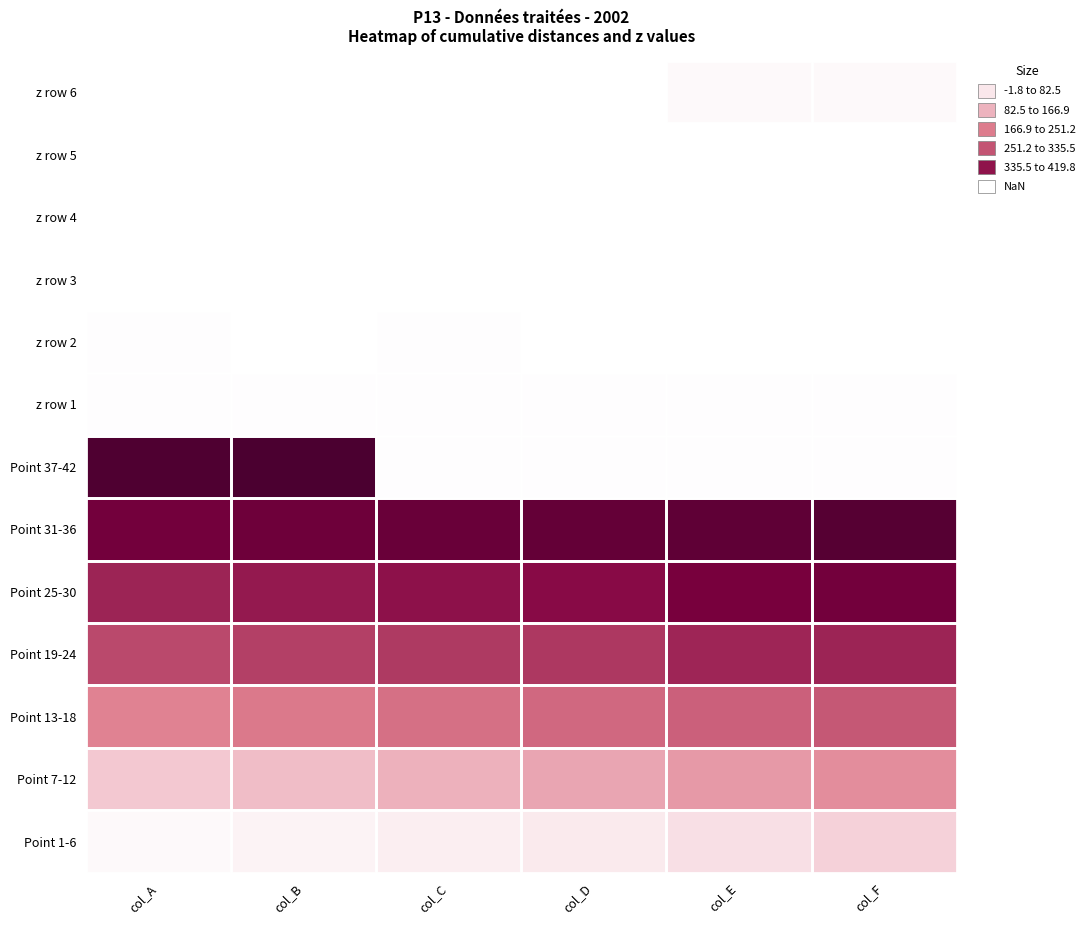

At col_C, list the series in order from smallest to largest.

z row 6, z row 5, z row 4, z row 3, z row 2, z row 1, Point 37-42, Point 1-6, Point 7-12, Point 13-18, Point 19-24, Point 25-30, Point 31-36